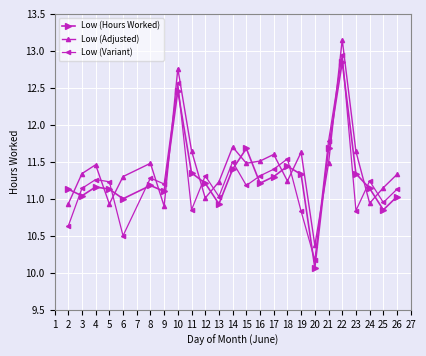

How many data points does each series have?

24